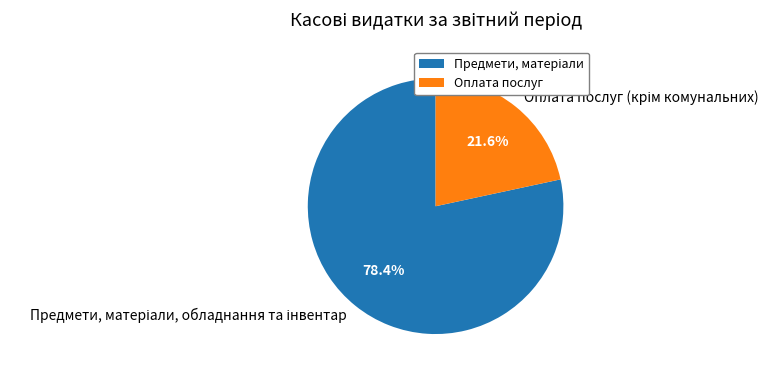

How many segments does this pie chart have?

2